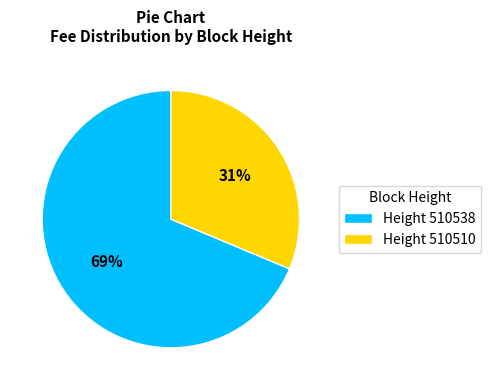

To the nearest percent, what percentage of the pie is Height 510538?

69%